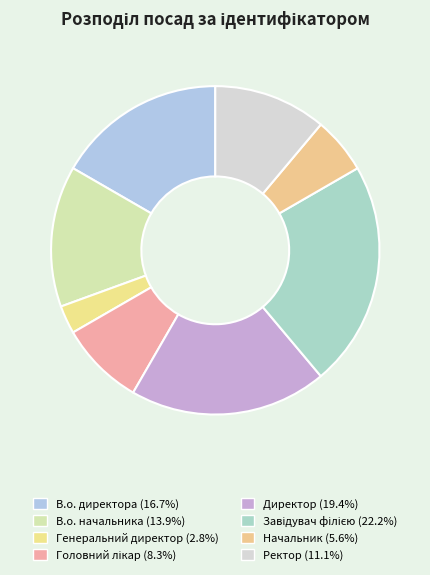

To the nearest percent, what percentage of the pie is Головний лікар?

8%